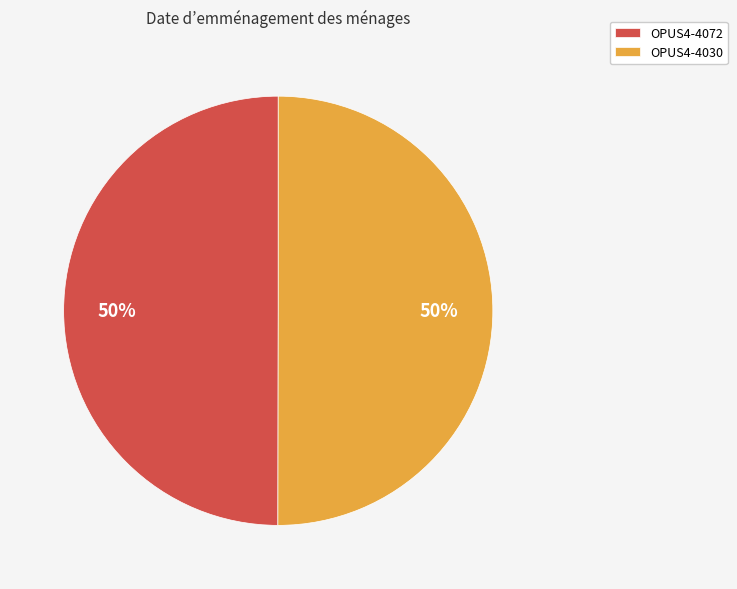

Do OPUS4-4030 and OPUS4-4072 together represent more than half of the pie?

Yes